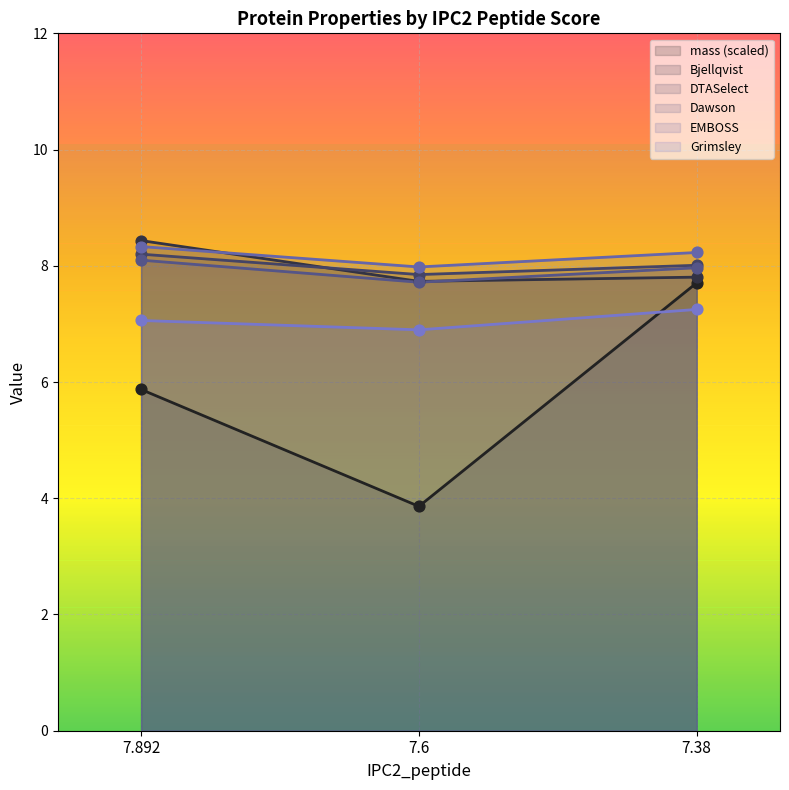

Which series has the largest Y range (max minus min)?

mass